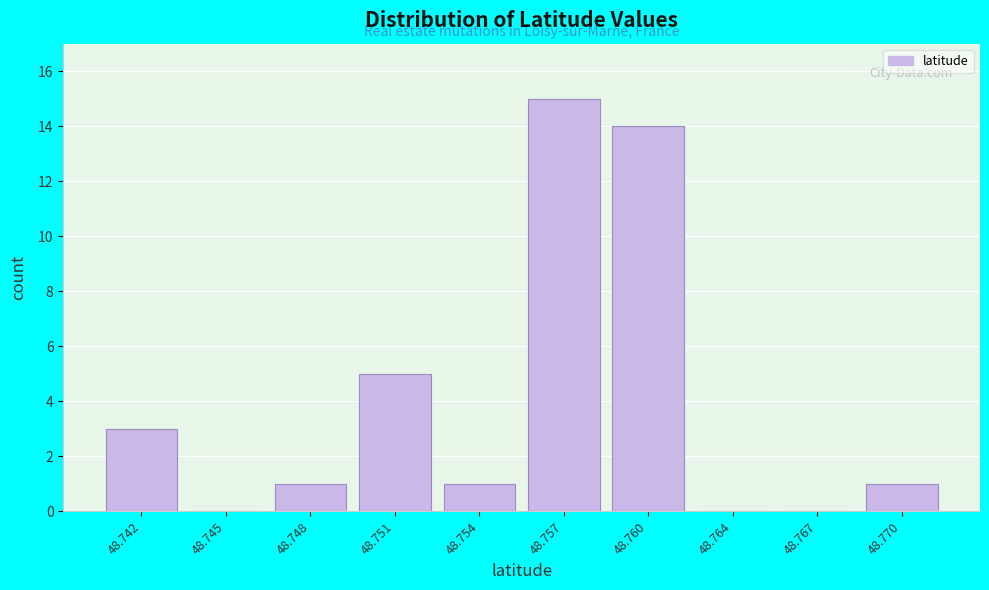

Reading left to right, list all the values displayed in this chart.

48.742=3	48.745=0	48.748=1	48.751=5	48.754=1	48.757=15	48.760=14	48.764=0	48.767=0	48.770=1